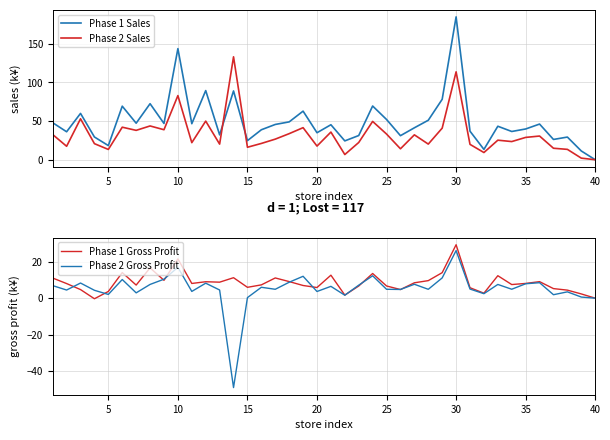

What is the highest value of the Phase 2 Sales series?

133.2